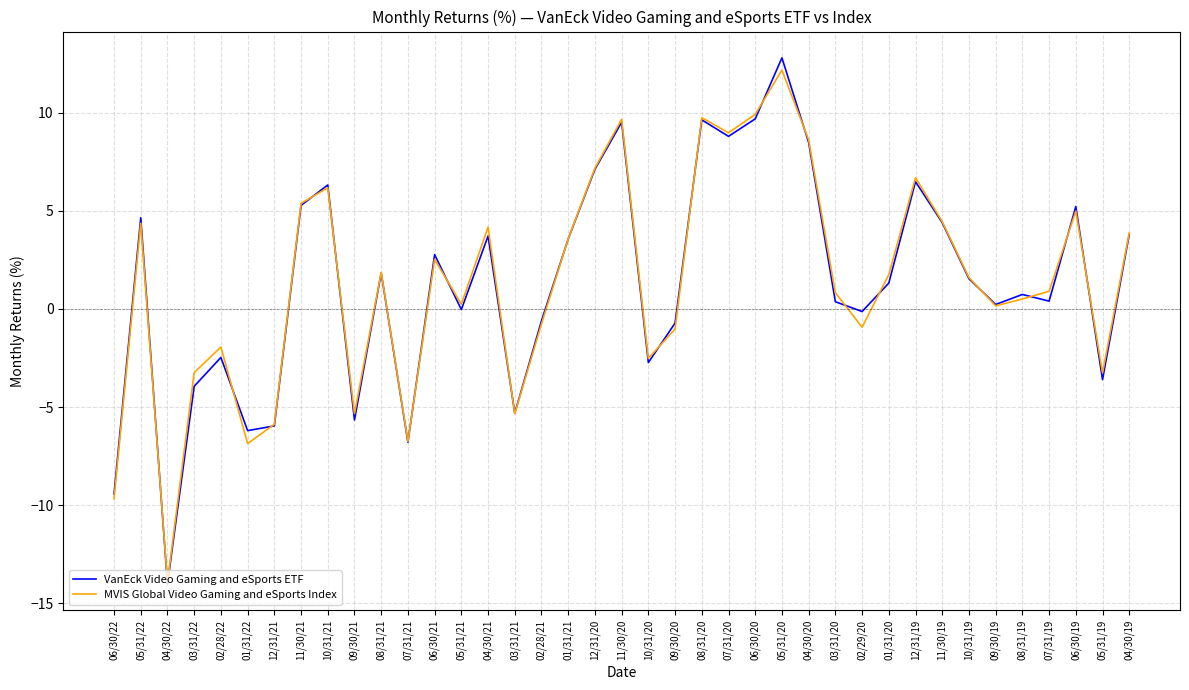

In VanEck Video Gaming and eSports ETF, how many points are higher than both neighbors (excluding endpoints)?

12